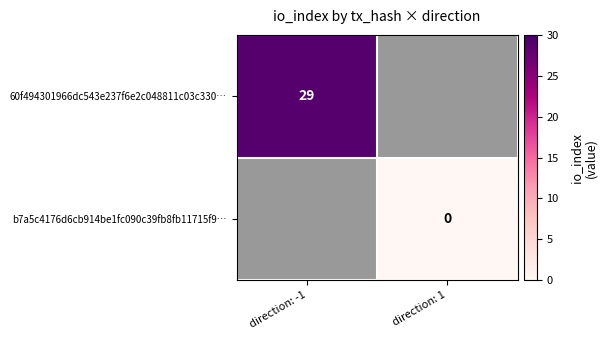

At how many categories does at least one series exceed 13?

1